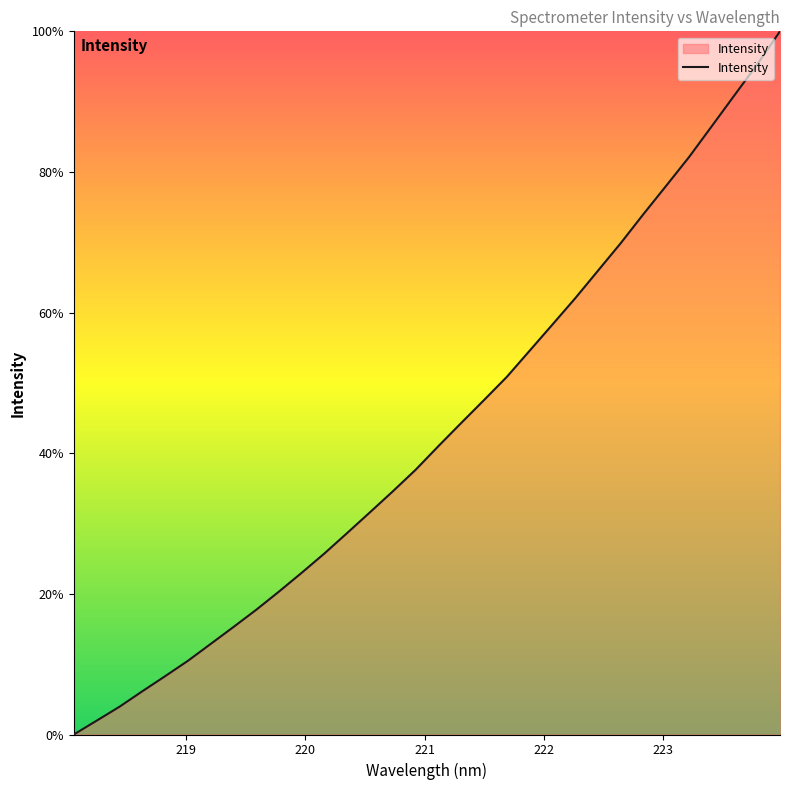

True or false: the data has more than 0 interior local peaks.

False